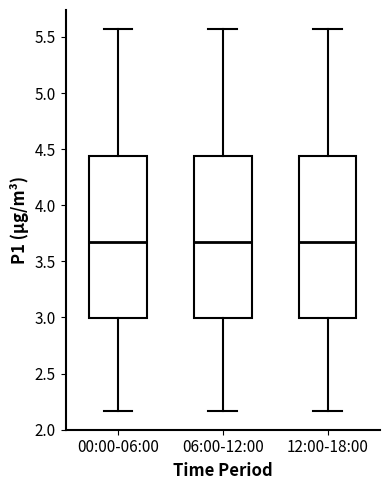

Reading left to right, read every box against the y-axis: the position of its median line, the range the box covers, and the ends of its whiskers. The values are not printed on the chart, so give them approximately, as read against the axis.

00:00-06:00: median 3.65, box 3.00 to 4.45, whiskers 2.15 to 5.55
06:00-12:00: median 3.65, box 3.00 to 4.45, whiskers 2.15 to 5.55
12:00-18:00: median 3.65, box 3.00 to 4.45, whiskers 2.15 to 5.55